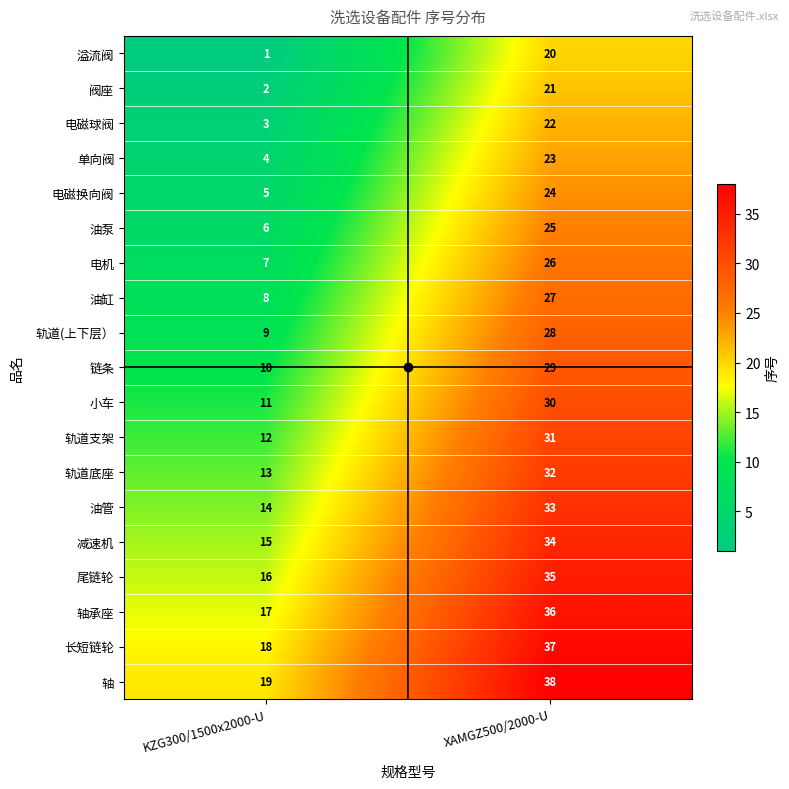

What is the difference between the maximum and minimum values in the 轨道支架 series?

19